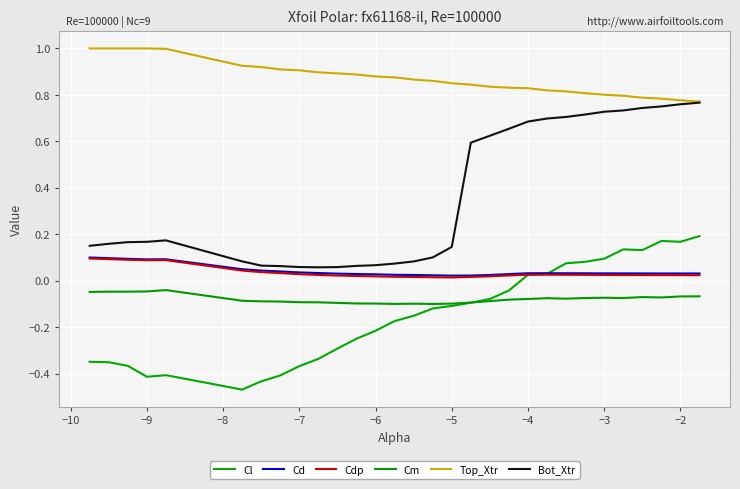

How many lines are shown in the chart?

6